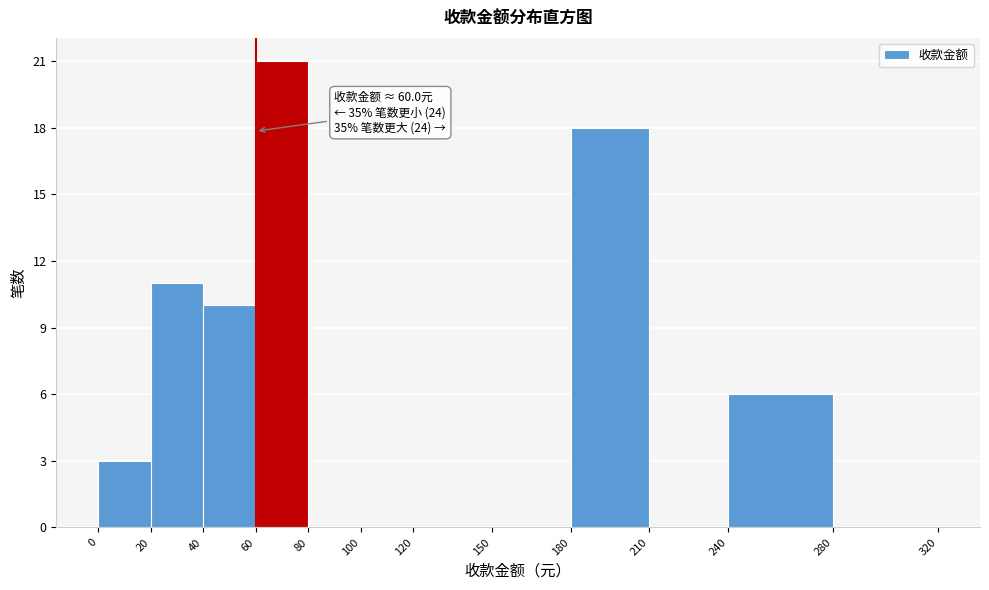

Over which range of the x-axis is the bar tallest?

60 to 80